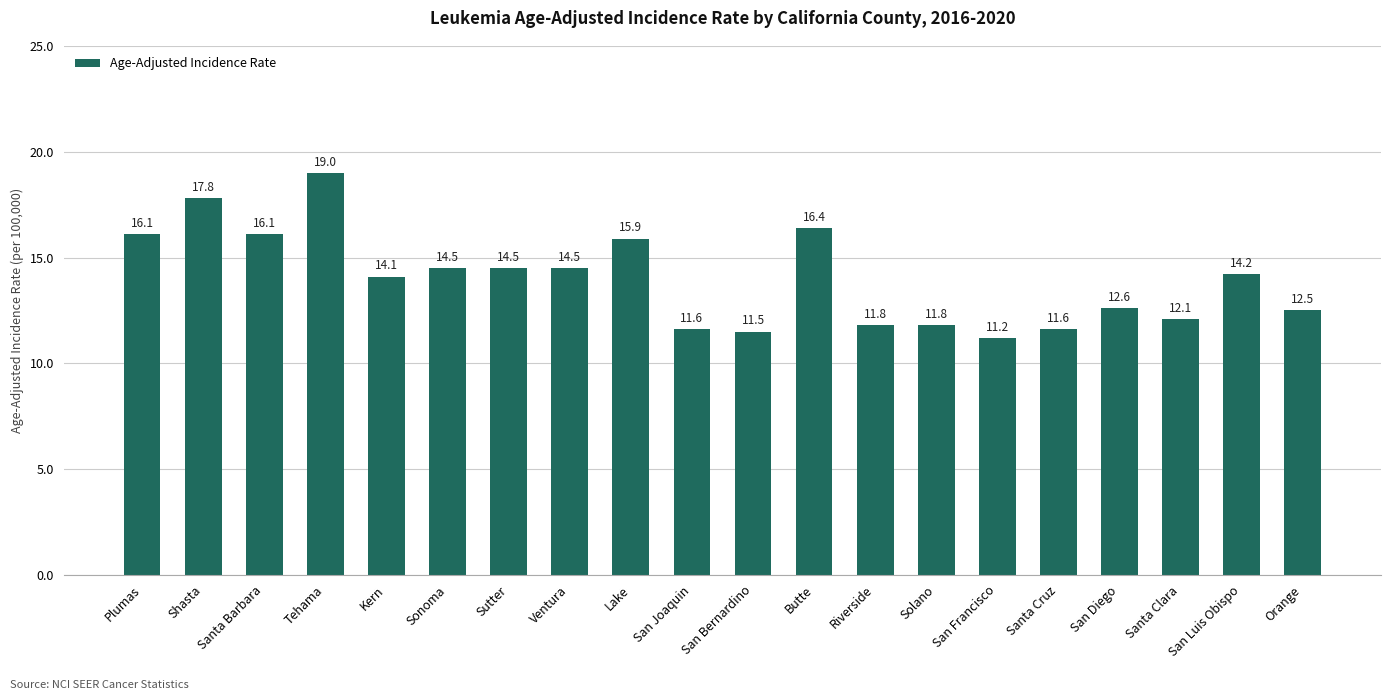

How many bars are there in total?

20